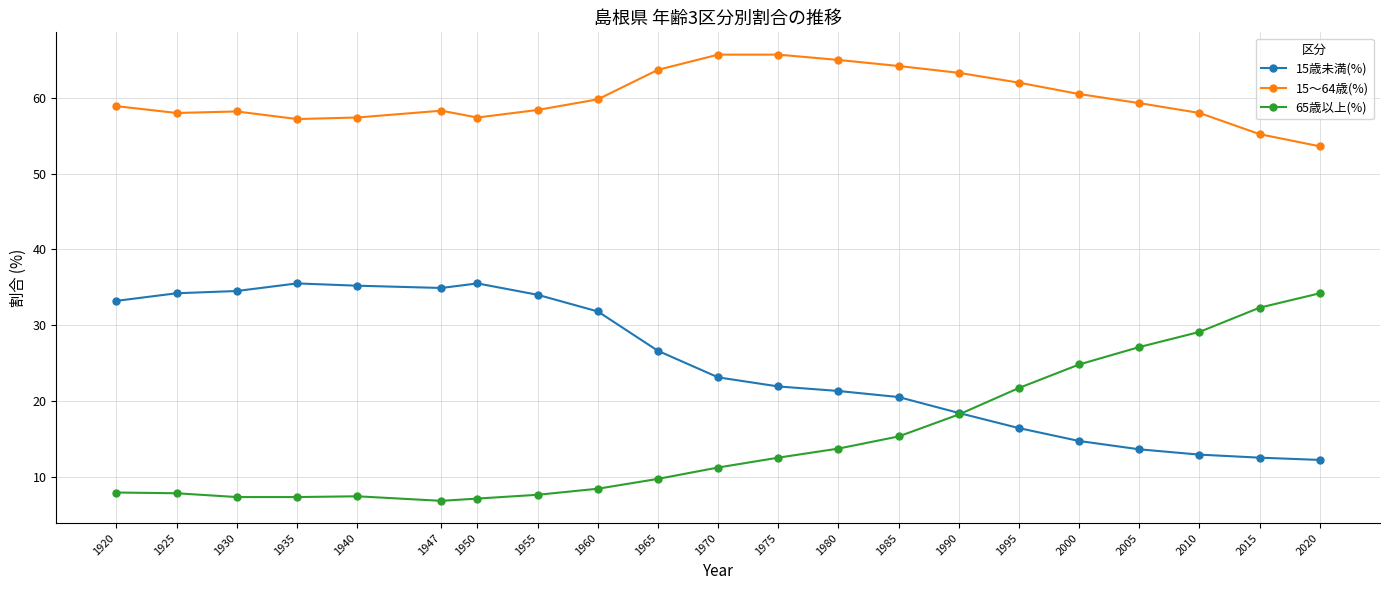

What are all the series names shown in the legend?

15歳未満(%), 15～64歳(%), 65歳以上(%)